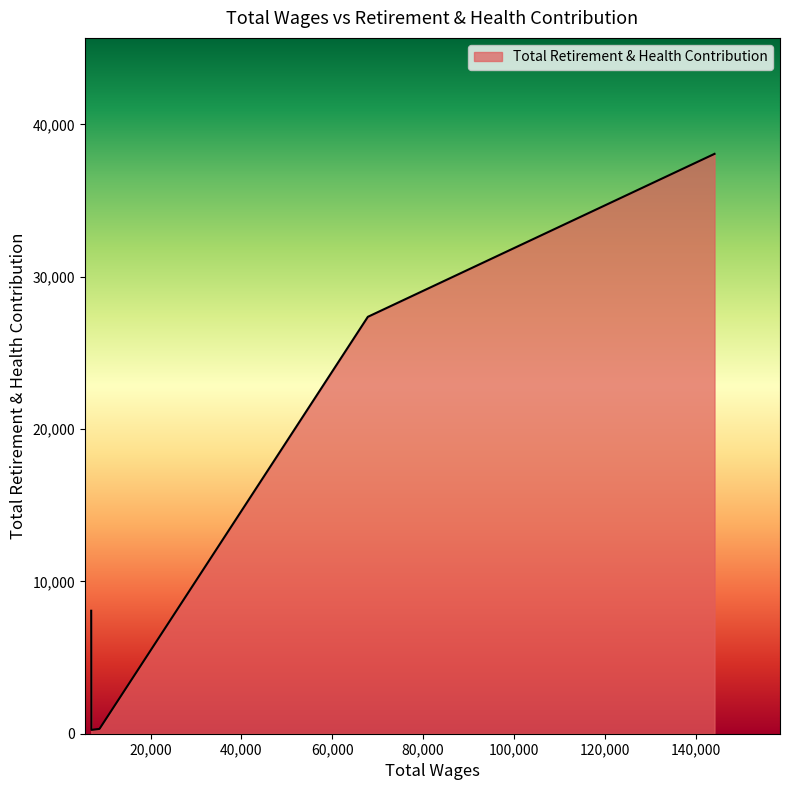

What is the sum of all values?

74065